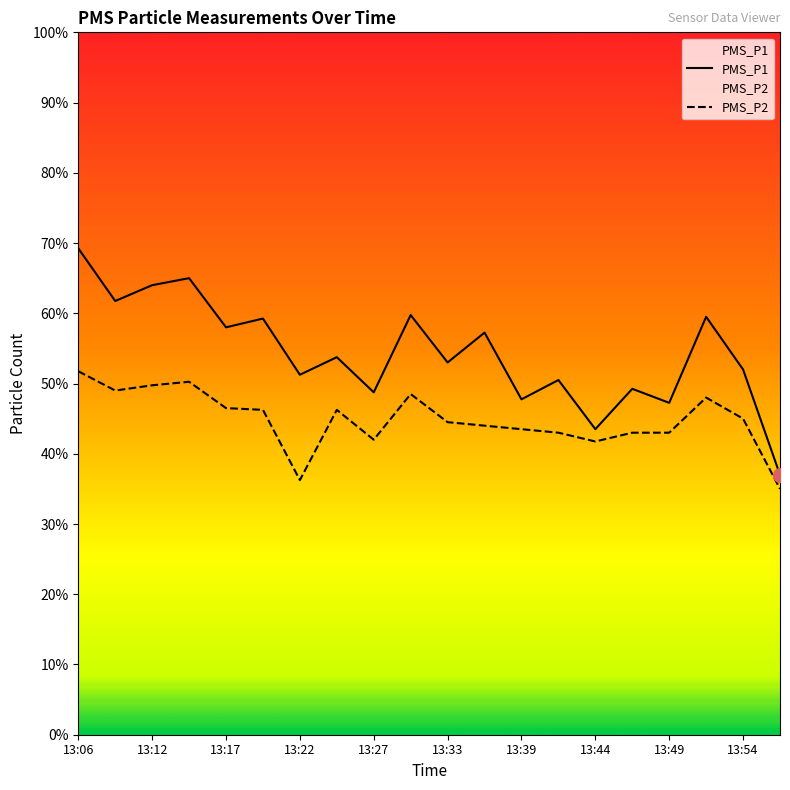

Which series has the largest range (max minus min)?

PMS_P1